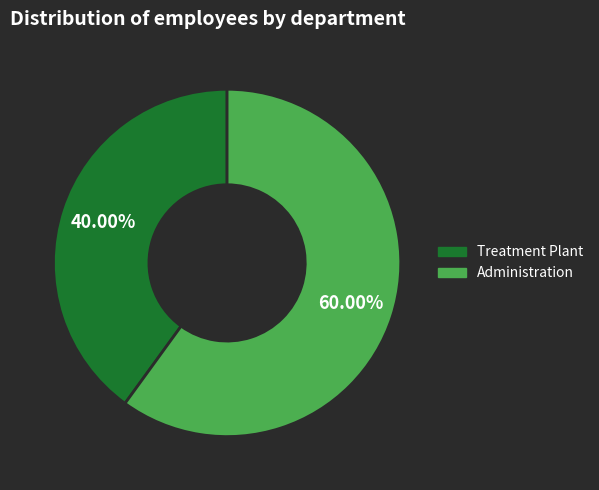

Which category has the smallest portion of the pie?

Treatment Plant